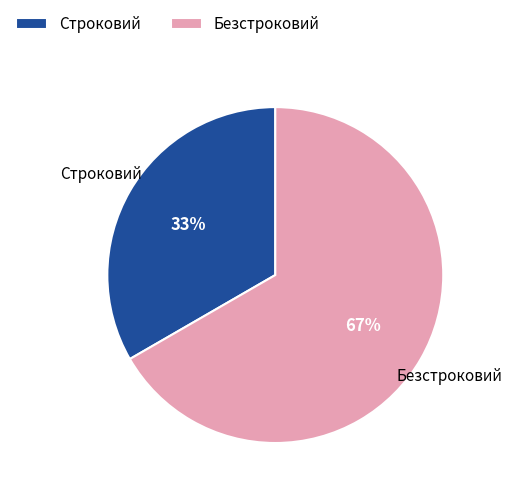

How many slices are in this pie chart?

2